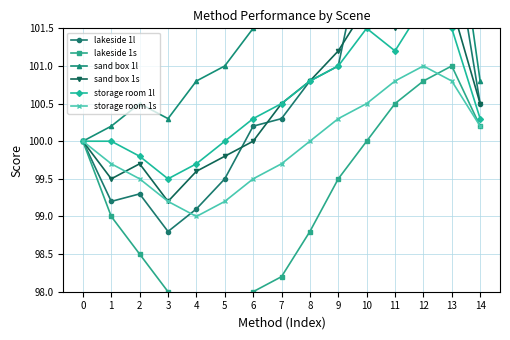

Which series has the largest total across all categories?

sand box 1l